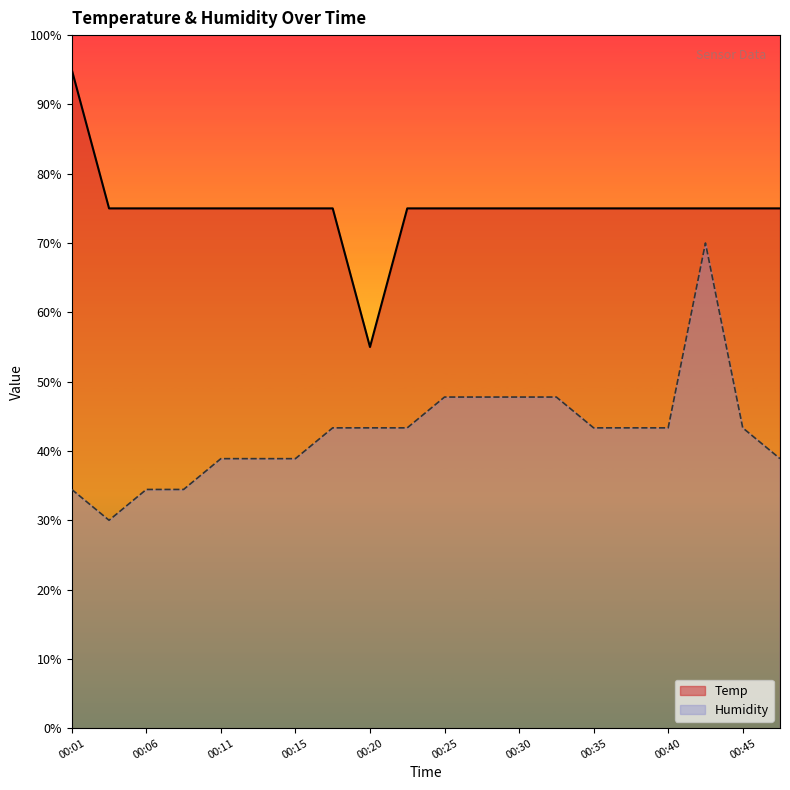

Reading right to left, transcribe all the data shown in this chart.

Temp: 75.0	75.0	75.0	75.0	75.0	75.0	75.0	75.0	75.0	75.0	75.0	55.0	75.0	75.0	75.0	75.0	75.0	75.0	75.0	95.0
Humidity: 38.9	43.3	70.0	43.3	43.3	43.3	47.8	47.8	47.8	47.8	43.3	43.3	43.3	38.9	38.9	38.9	34.4	34.4	30.0	34.4